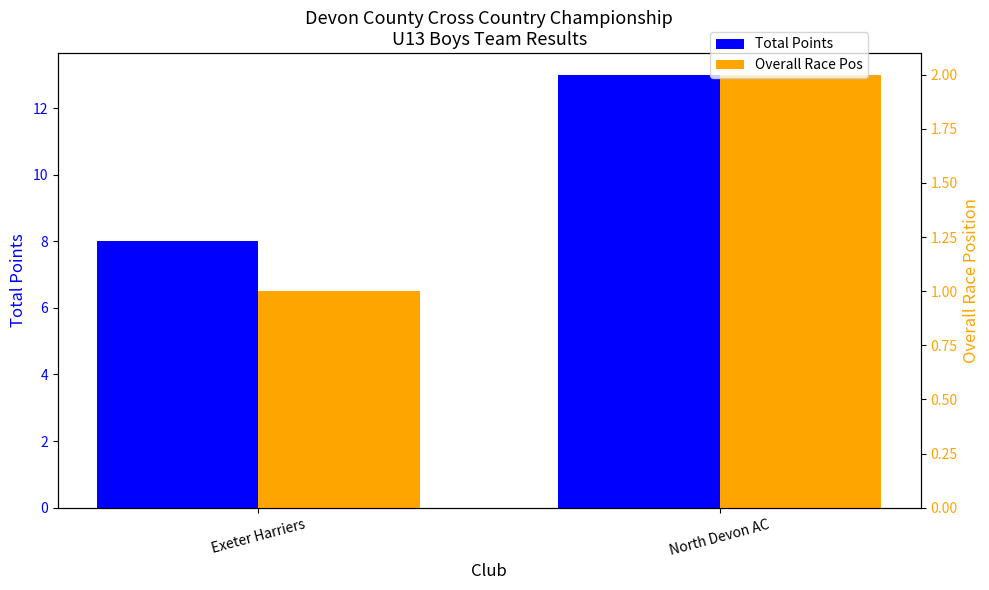

List the series in order of their overall mean, lowest first.

Overall Race Pos, Total Points